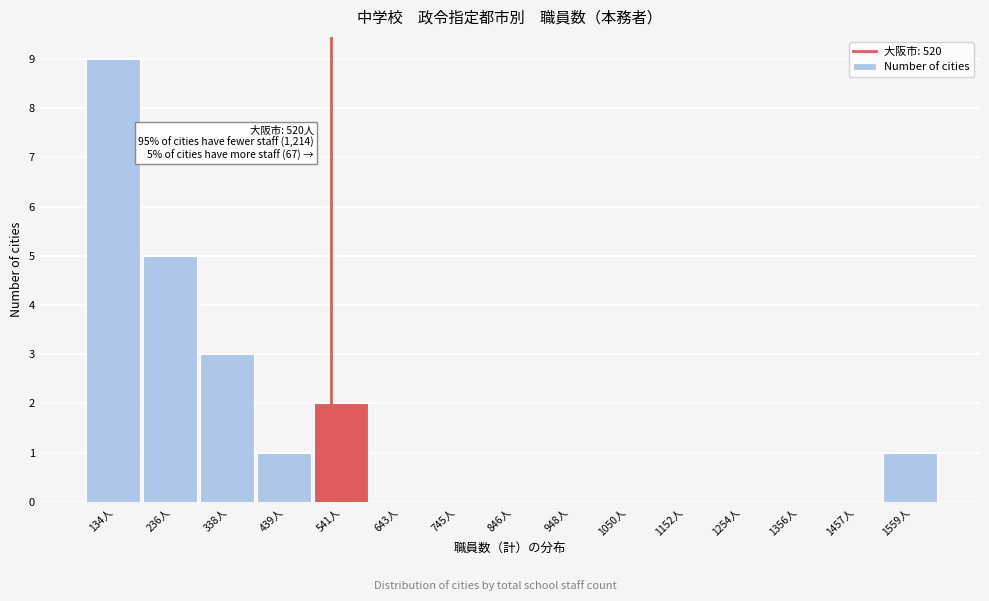

Over which range of the x-axis is the bar tallest?

80 to 180